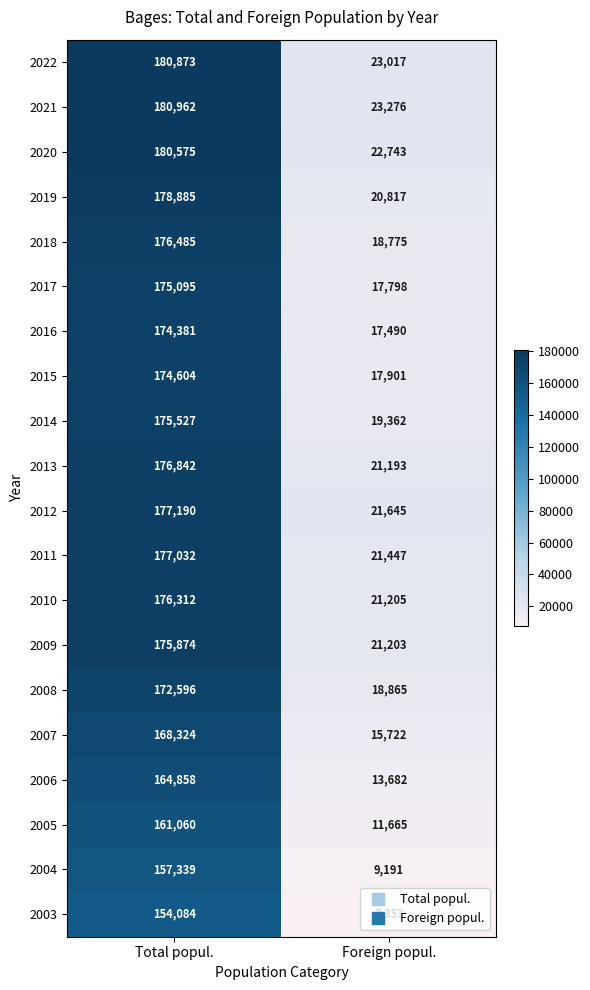

At which category does the chart reach its peak across all series?

Total popul.